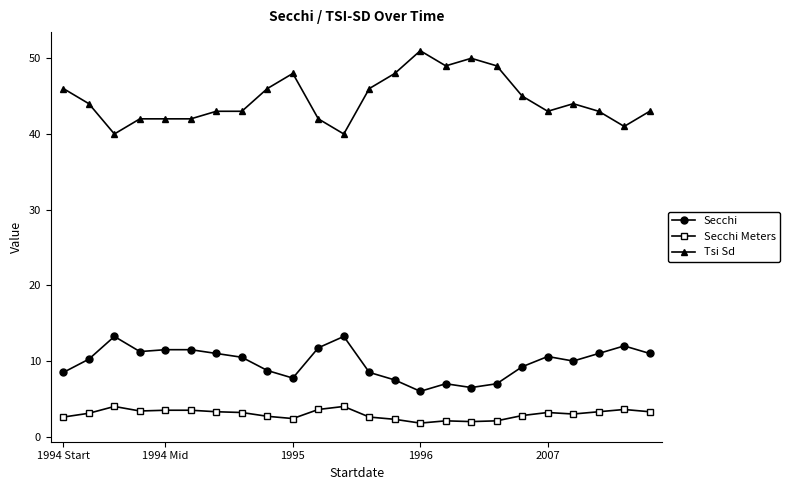

What is the value of the Tsi Sd point at the 8th from the left?

43.0